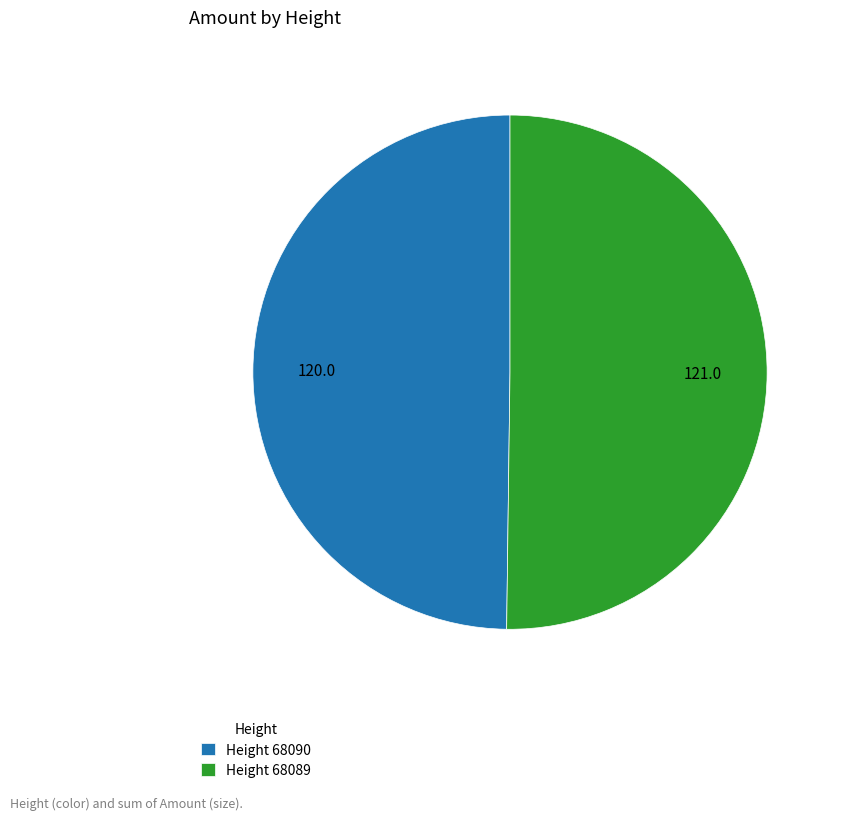

Is it true that Height 68090 is 61% of the pie?

False